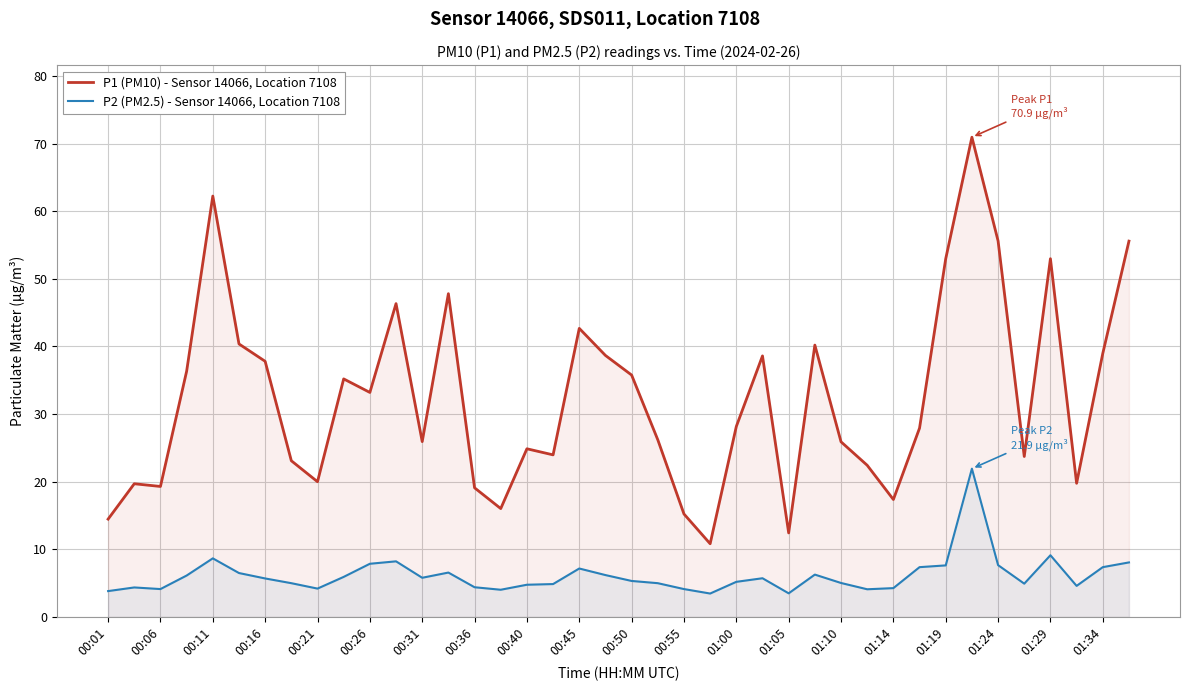

The P1 (PM10) - Sensor 14066, Location 7108 series shows 32.0 at 37. True or false?

False